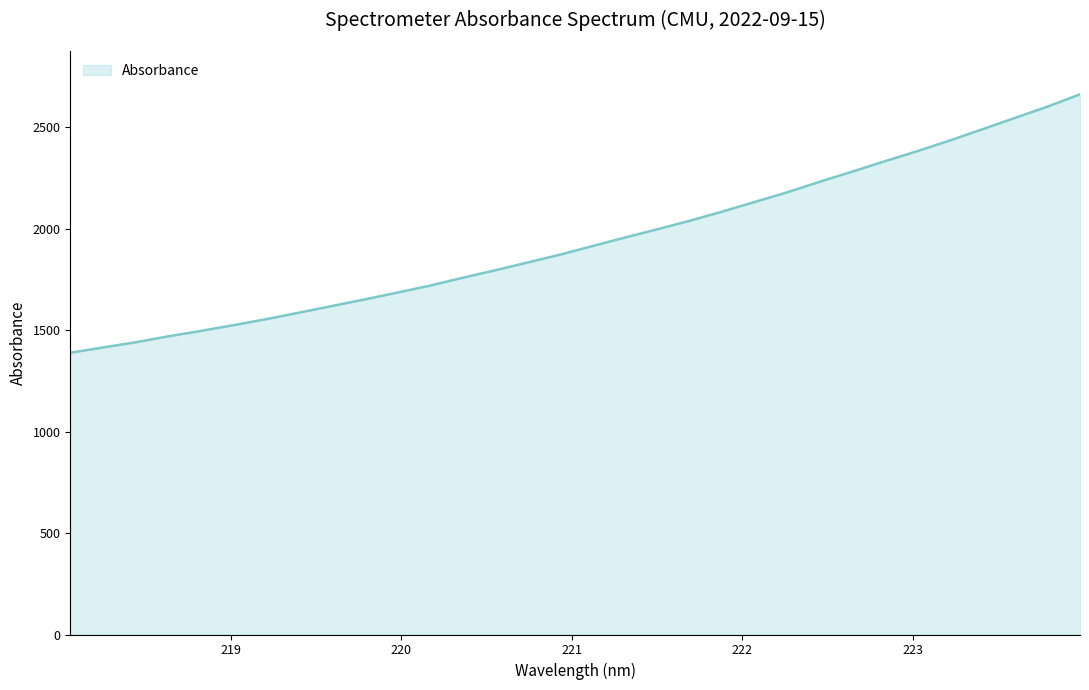

What is the minimum value shown in the chart?

1388.7